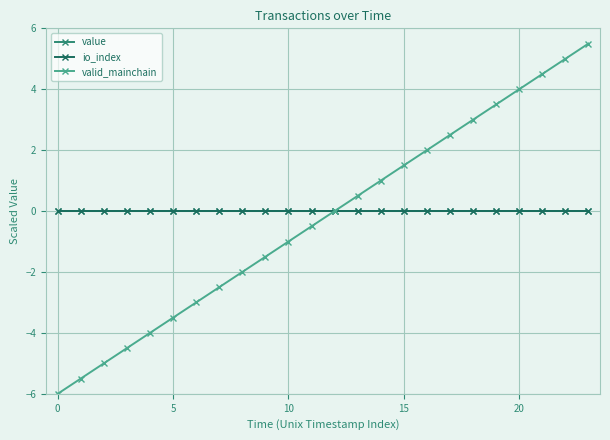

What is the label of the 10th point from the right?

14